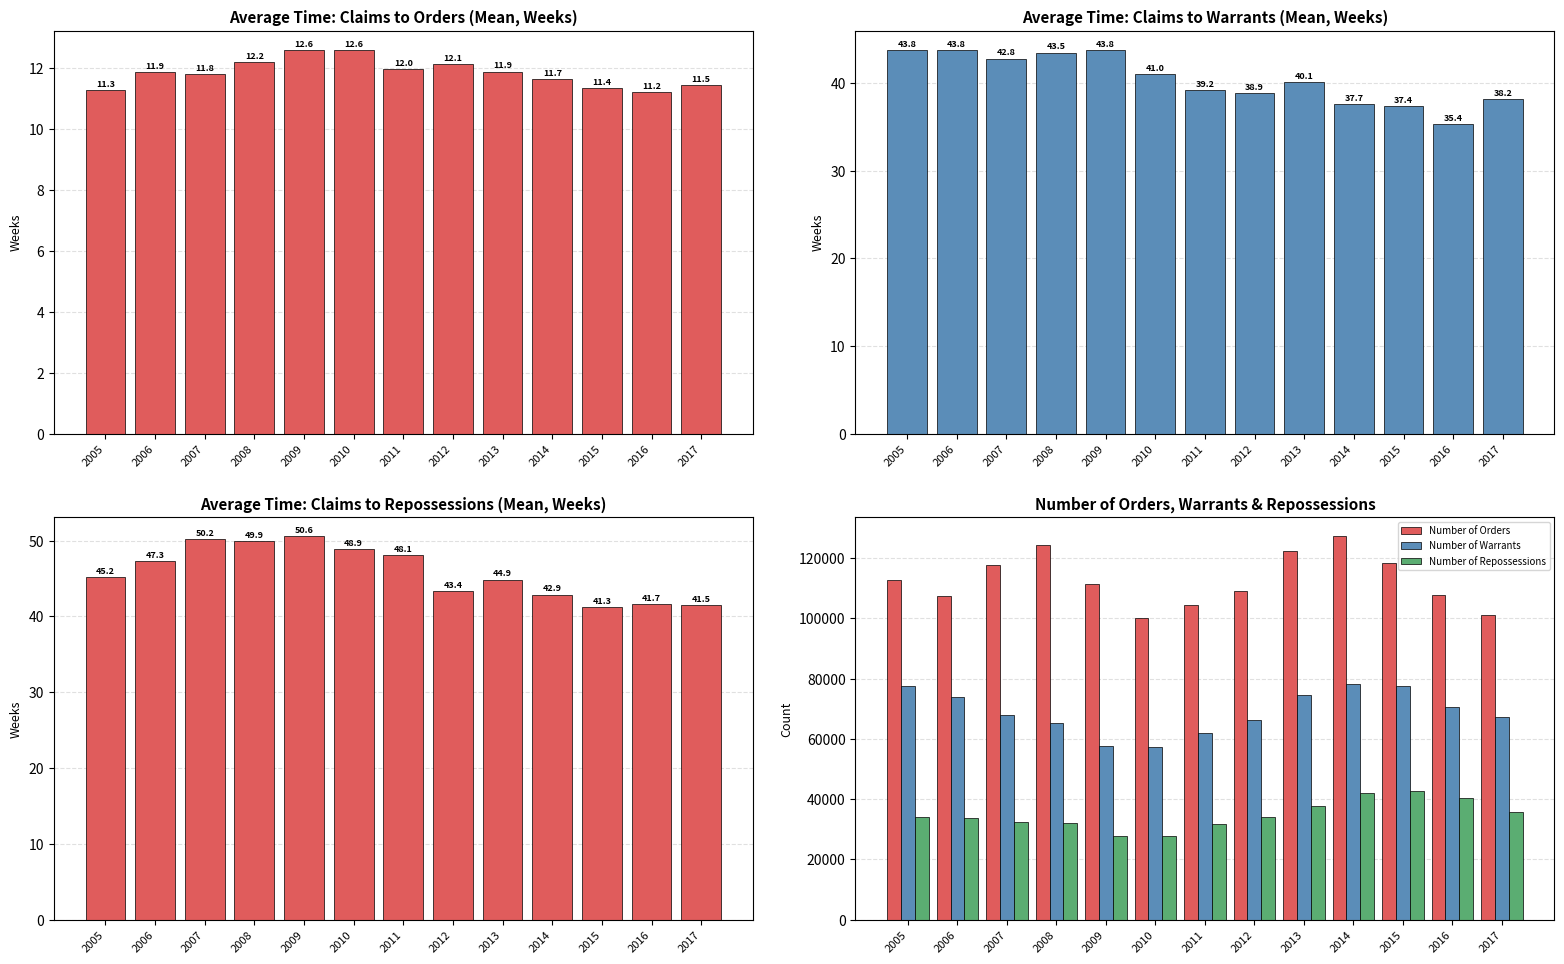

True or false: Avg Time: Claims to Orders (Mean) has a value of 16.9 at 2010.

False